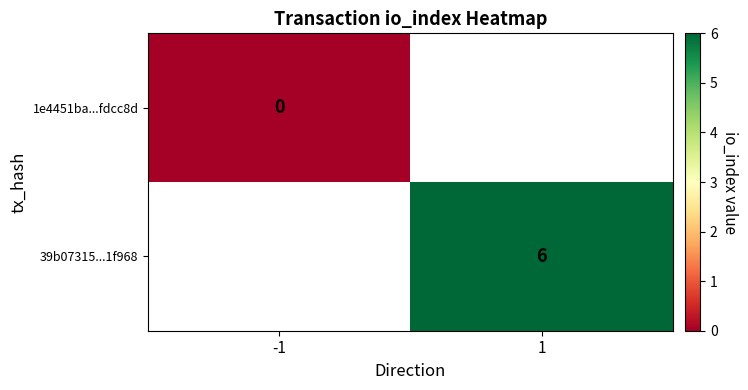

Is it true that 39b07315...1f968 equals 6 at 1?

True